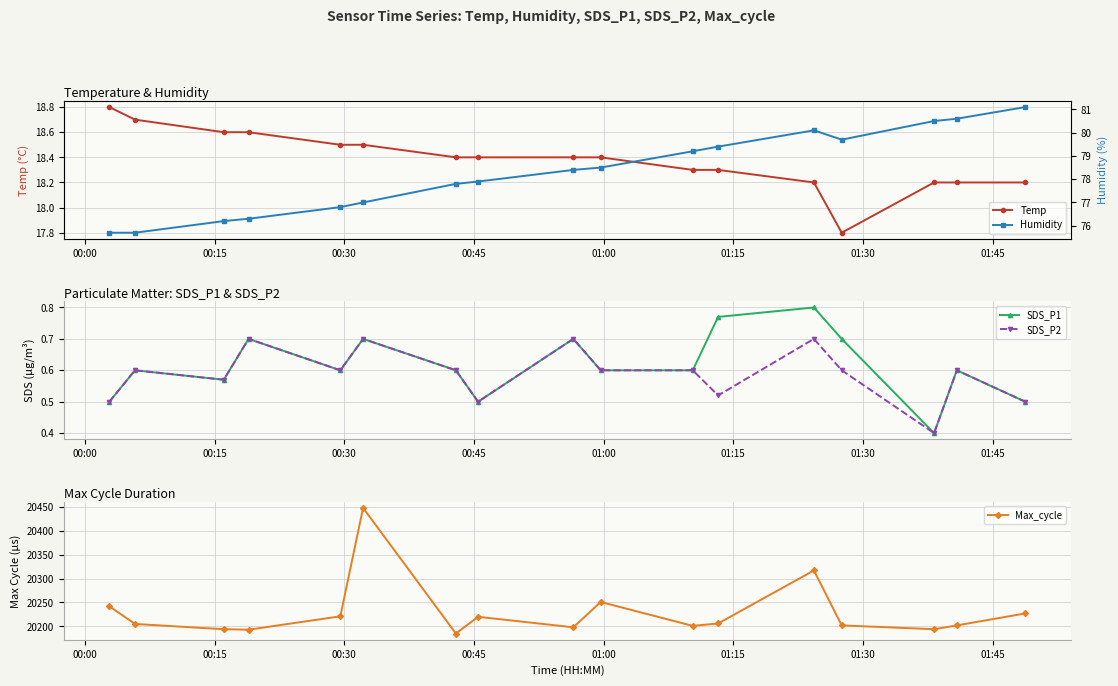

How many values in the Temp series exceed 18?

16